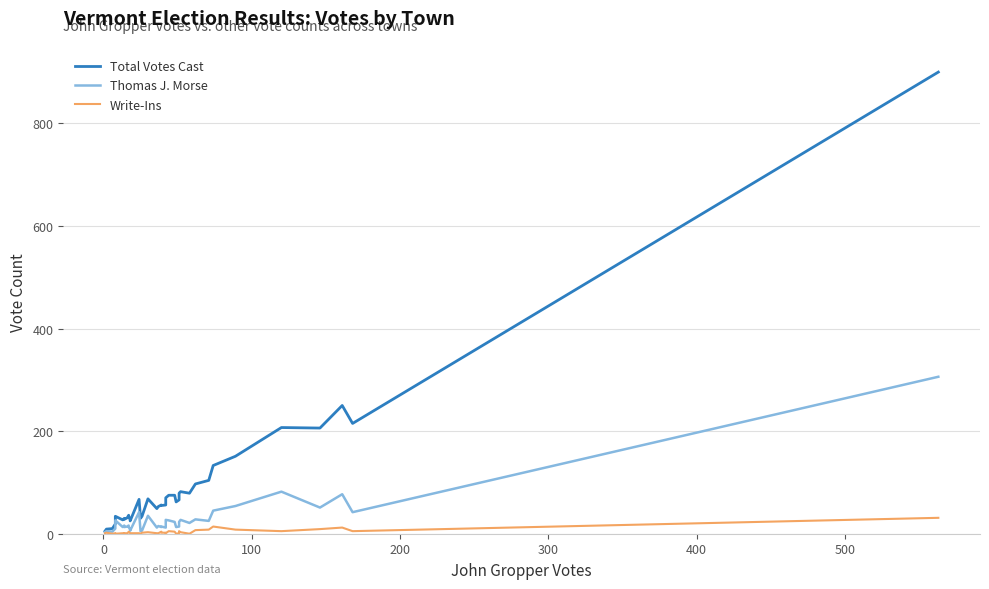

Is the value of Thomas J. Morse at 16 greater than the value of Total Votes Cast at 31?

No